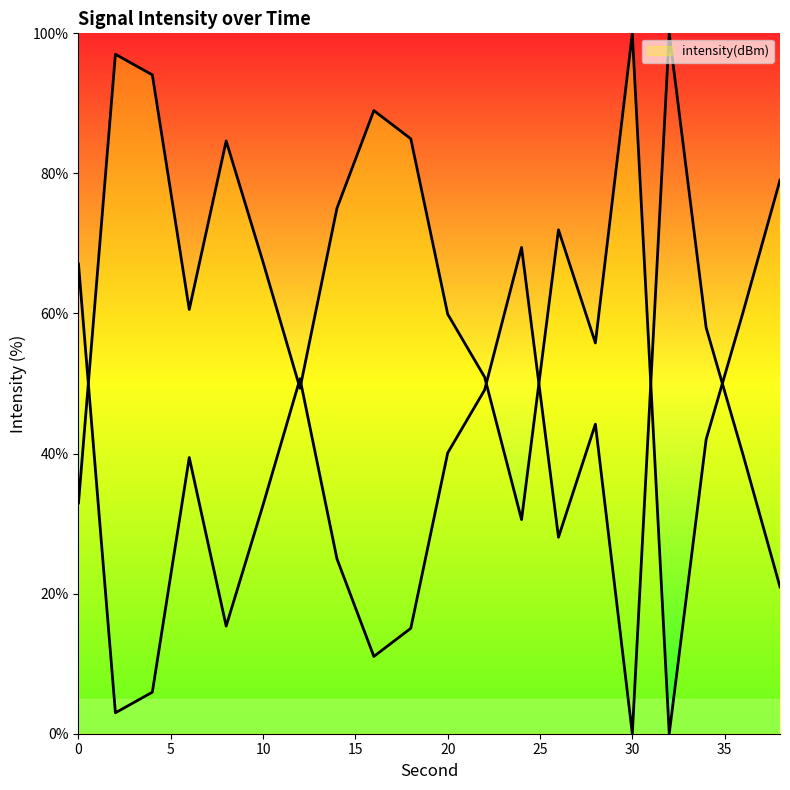

The value at 18 is 84.9. True or false?

True